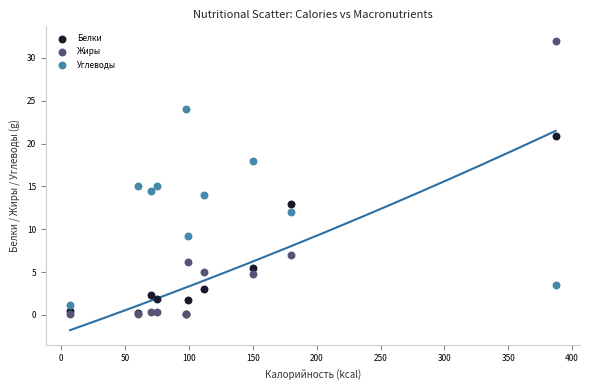

In the Белки series, what Y value is closest to 10?

13.0